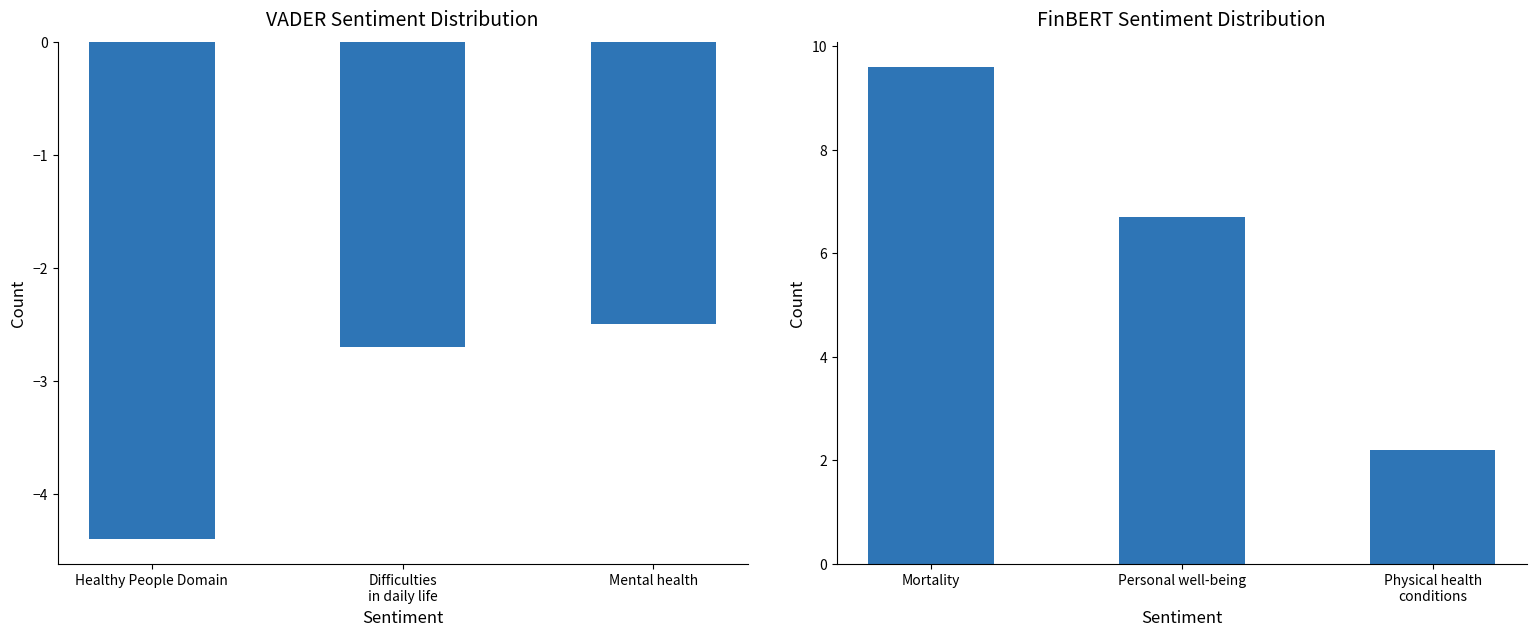

What position from the right is Difficulties
in daily life?

2